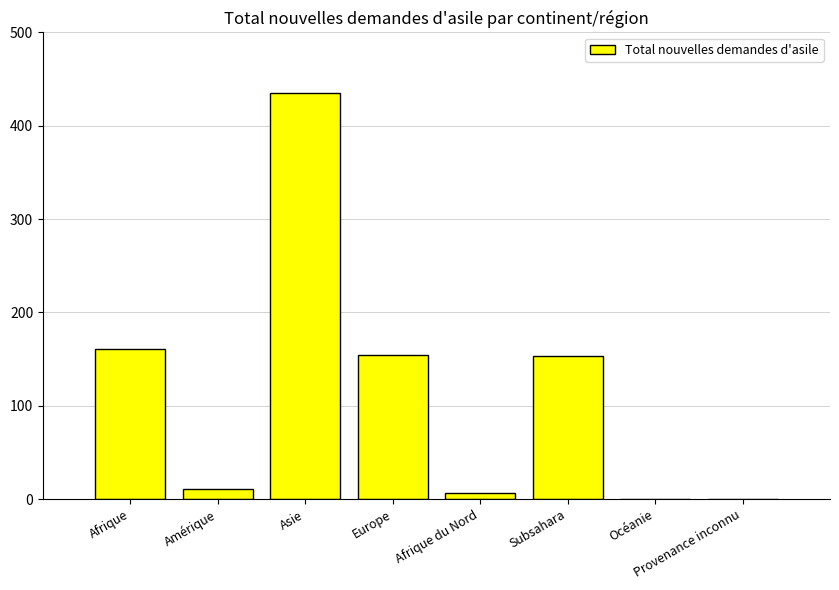

How many distinct data groups are displayed?

1